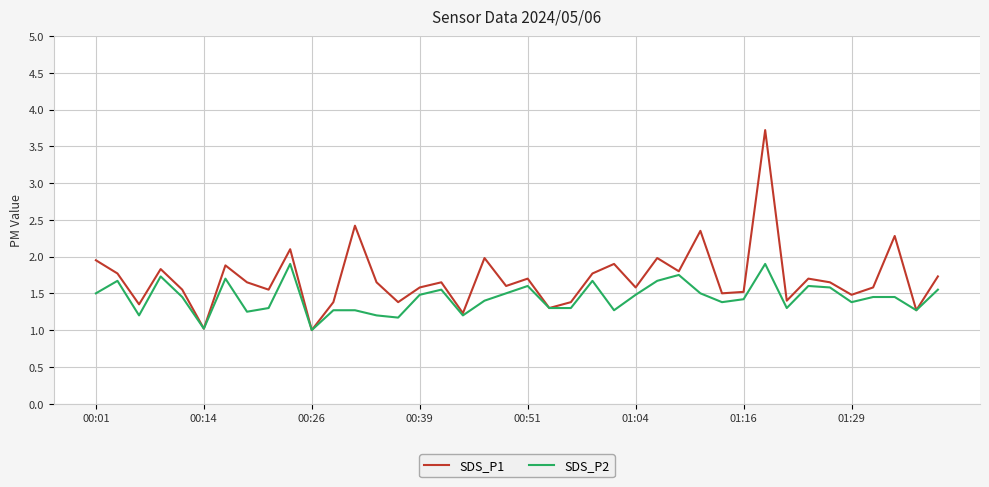

Which series has the largest total across all categories?

SDS_P1